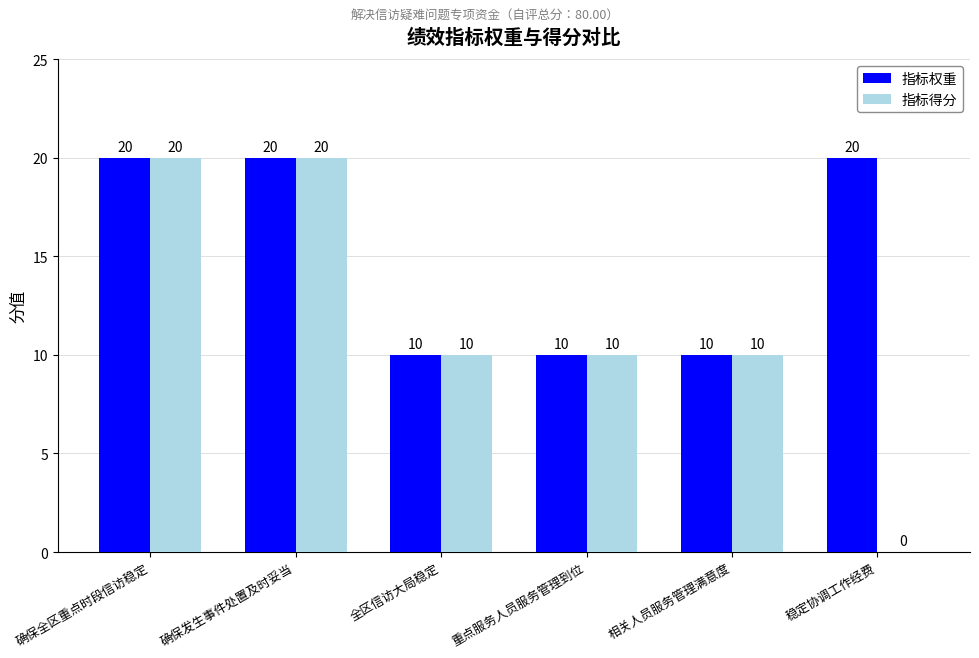

What is the sum of all 指标得分 values?

70